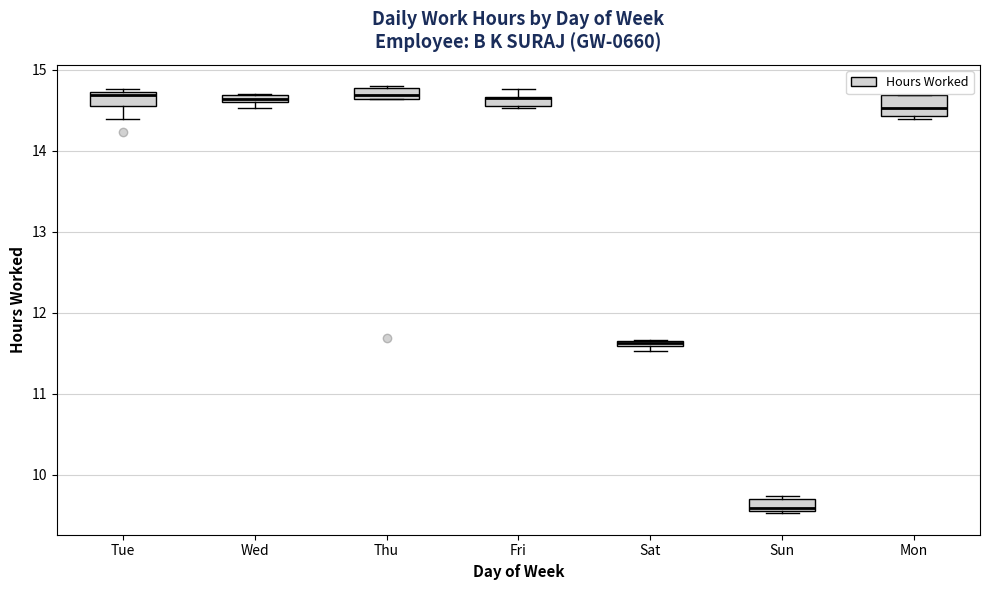

Where is the upper edge of the box for Sun on the y-axis? The values are not printed on the chart, so give them approximately, as read against the axis.

9.7